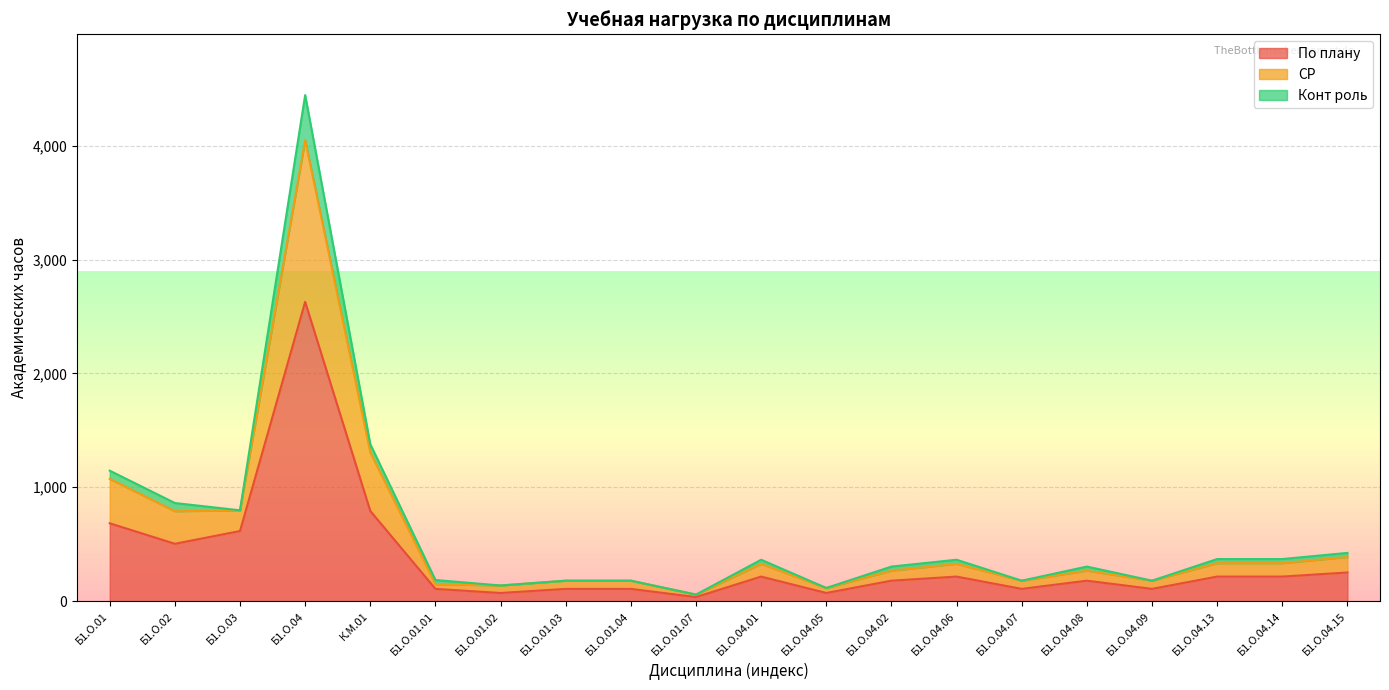

What are all the series names shown in the legend?

По плану, СР, Конт роль